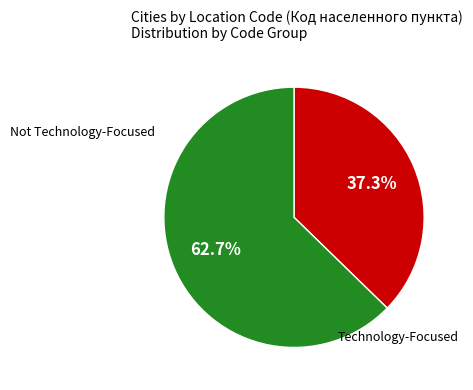

How many segments does this pie chart have?

2